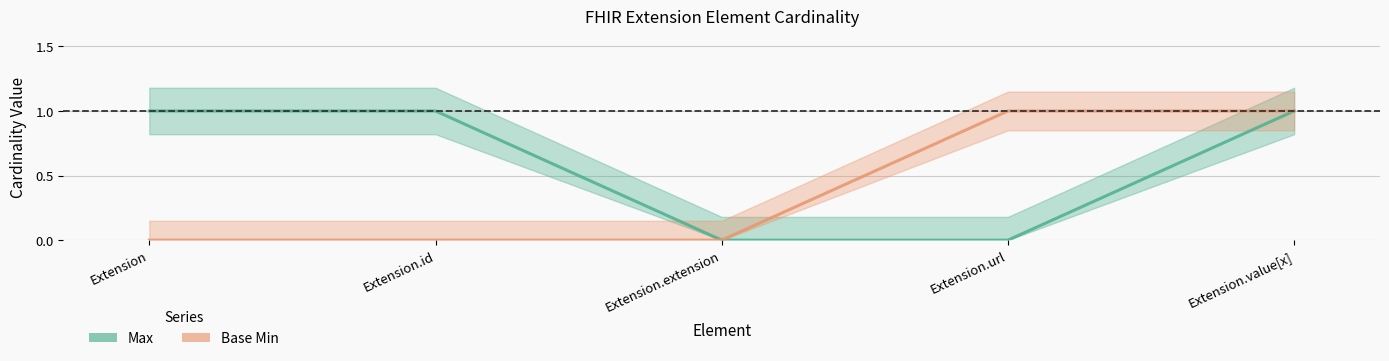

What is the difference between the second highest and minimum values in the Base Min series?

1